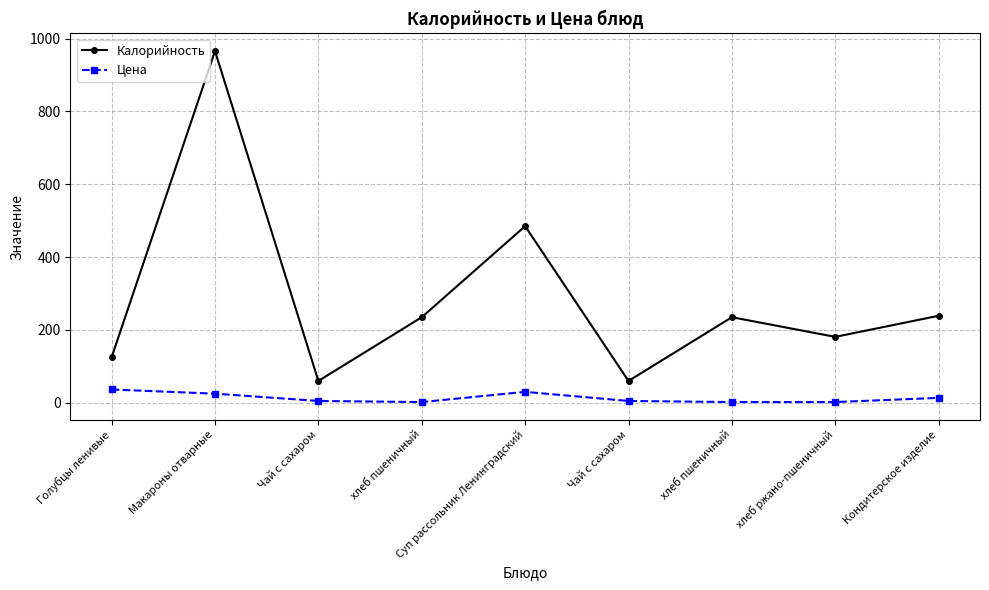

How many categories are shown in the chart?

9